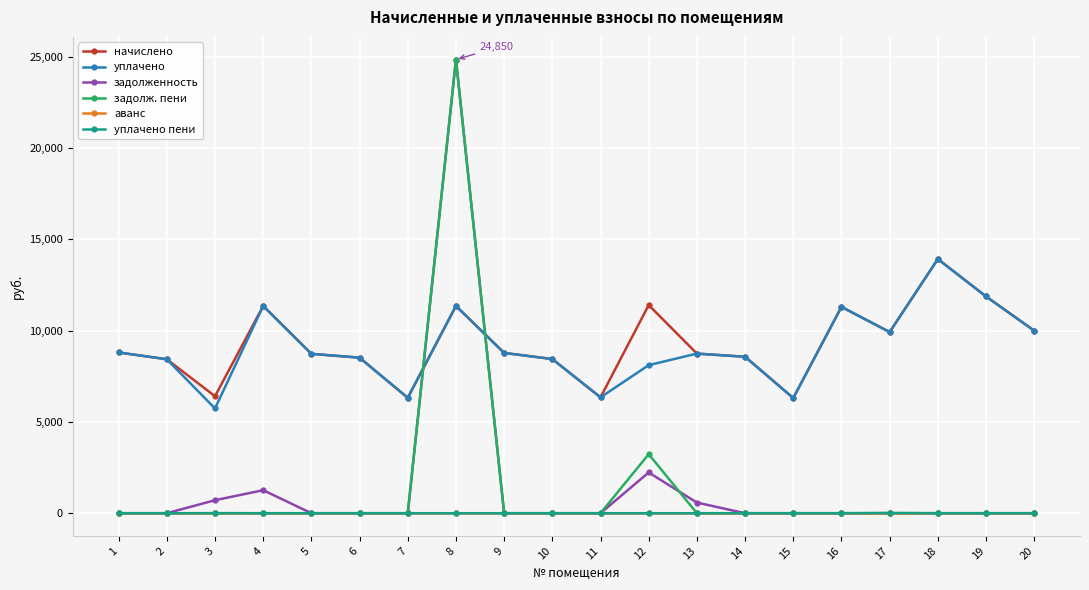

What is the greatest value displayed?

24849.7